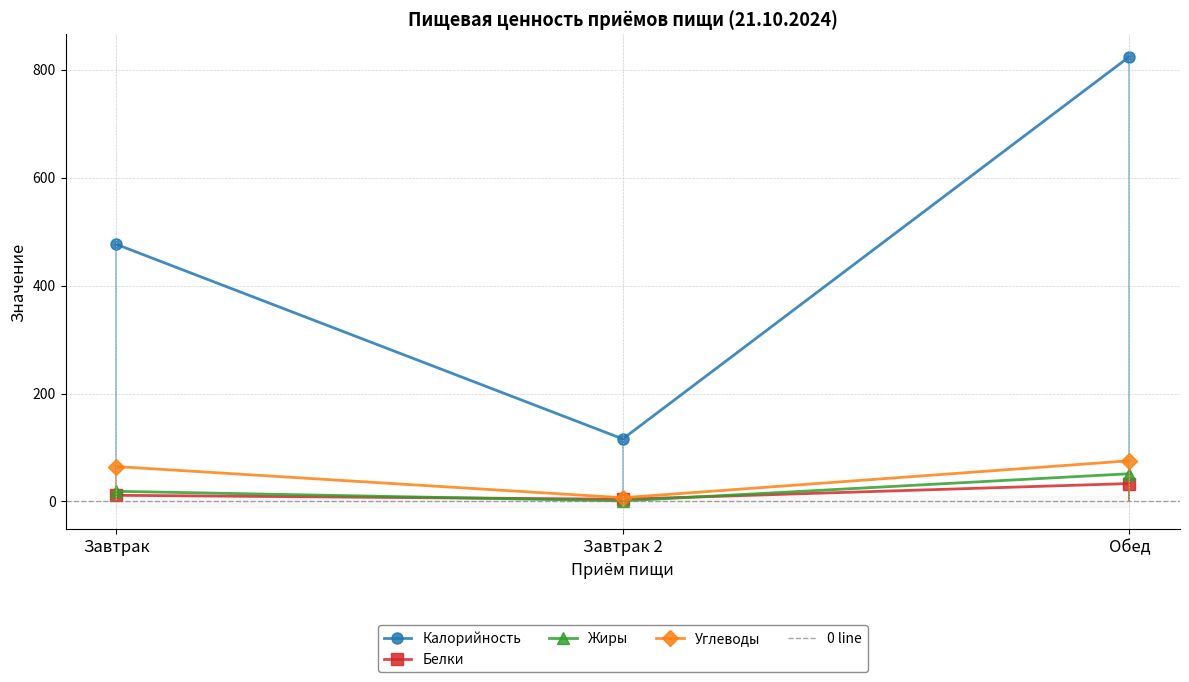

At which label does Калорийность first exceed 476?

Завтрак